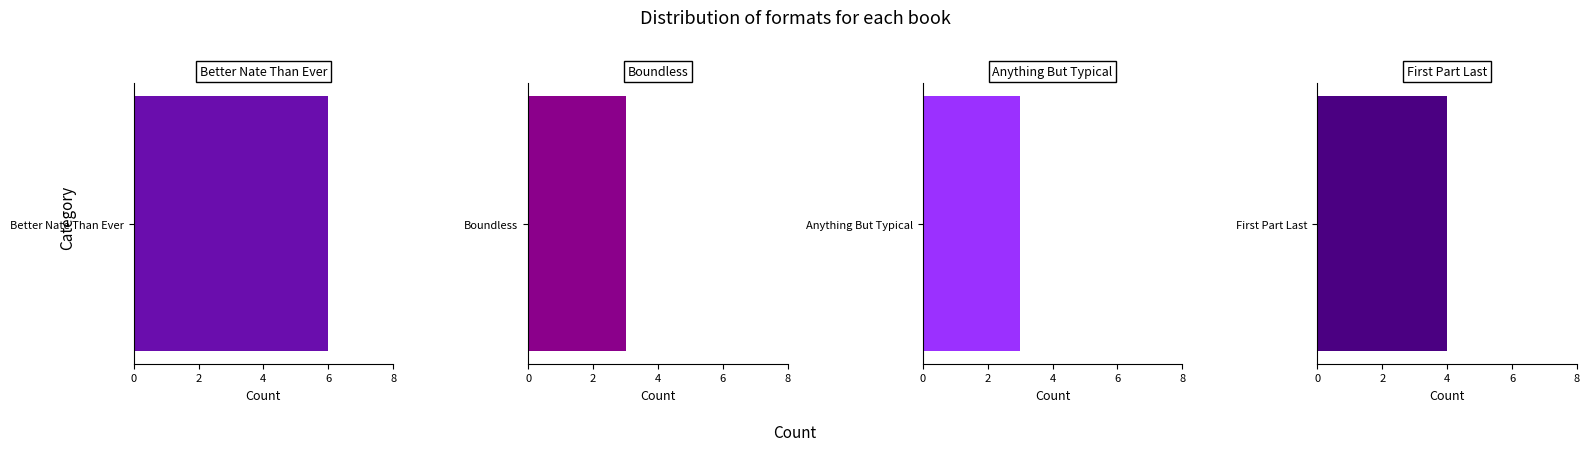

Are the bars grouped side by side (vs. stacked)?

No